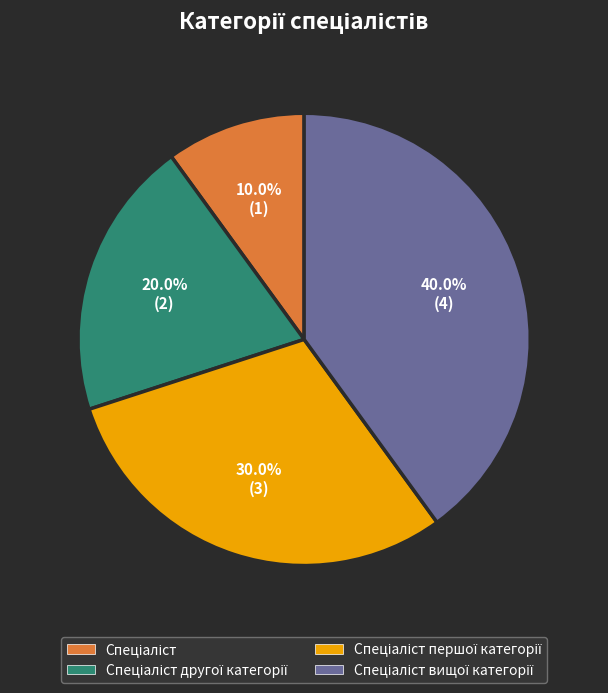

Does any single category account for the majority?

No